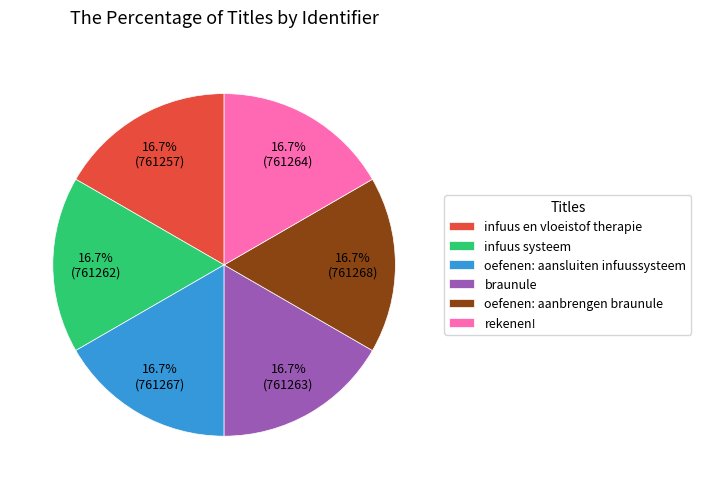

How many segments does this pie chart have?

6